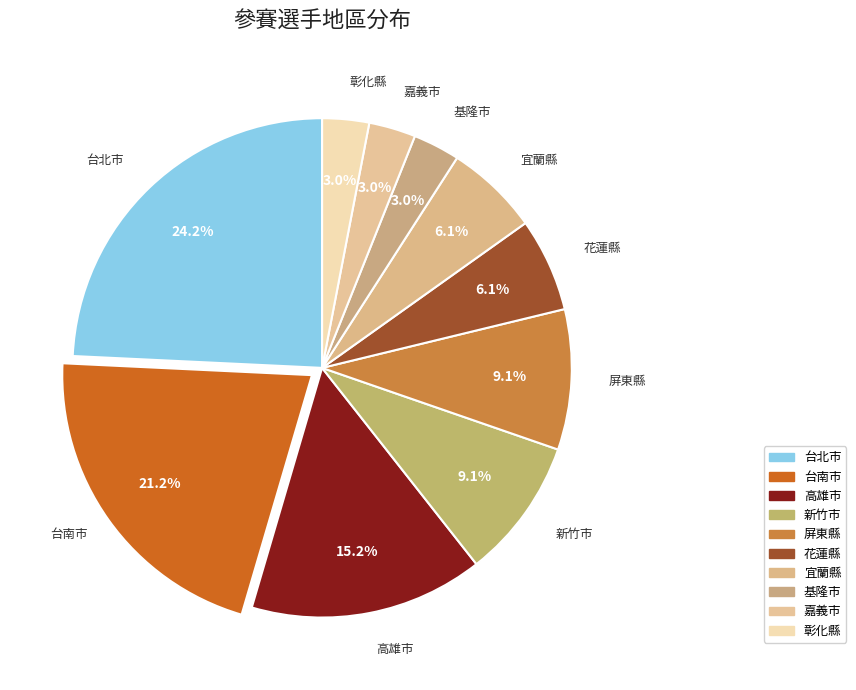

Does 新竹市 represent more than half of the total?

No